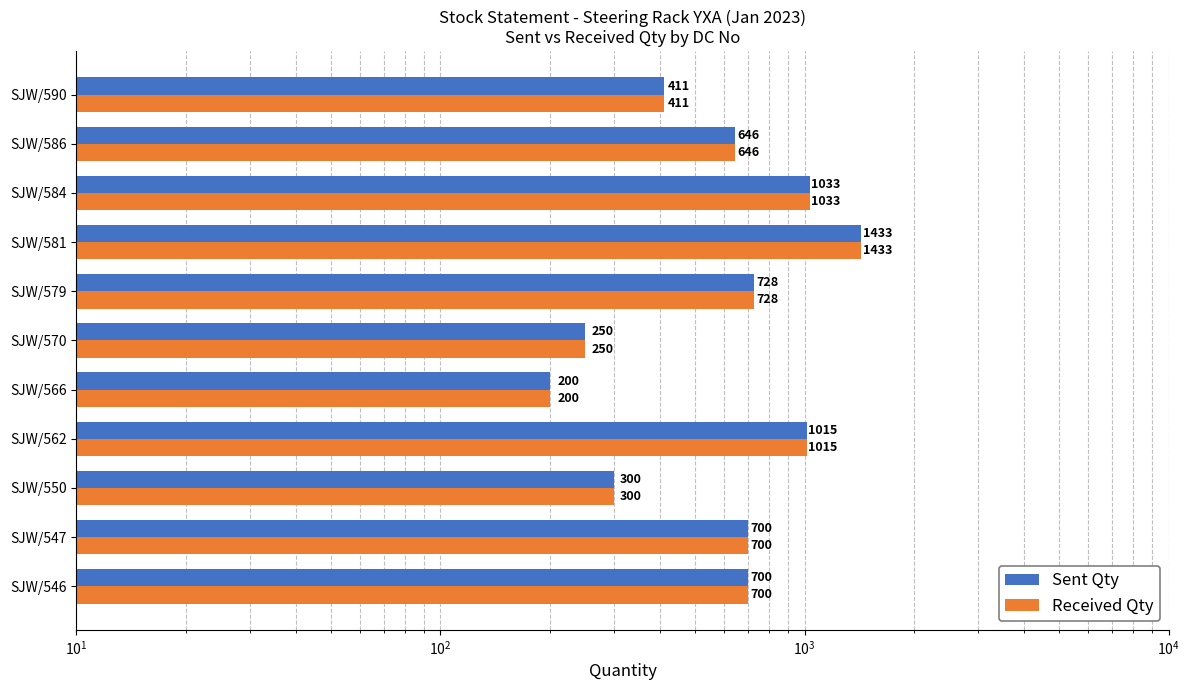

What are all the series names shown in the legend?

Sent Qty, Received Qty